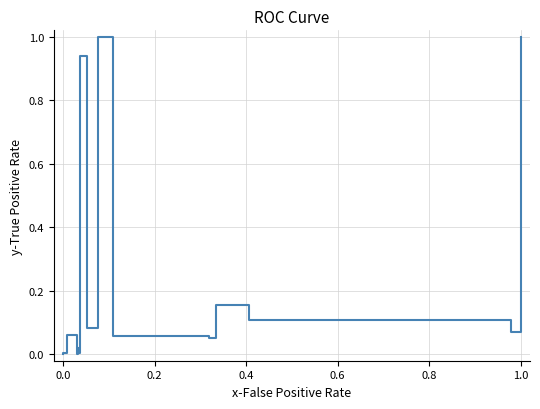

How many data points does each series have?

16